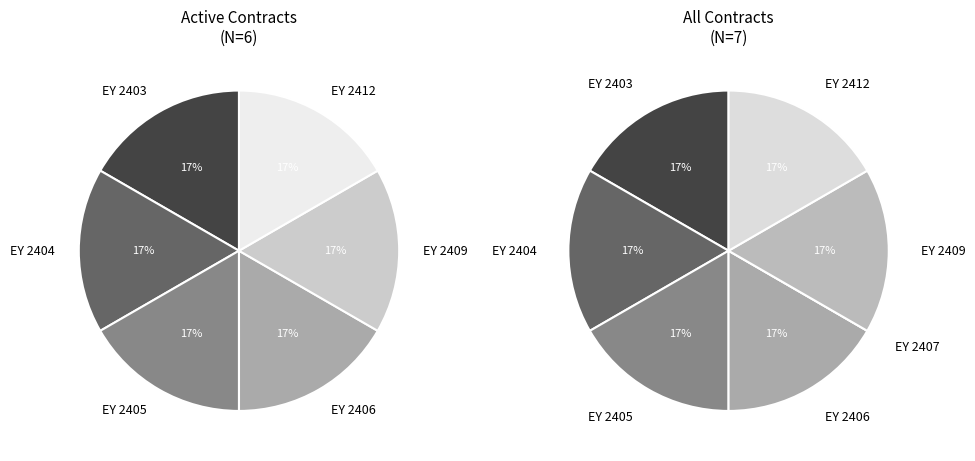

To the nearest percent, what is the difference between the largest and smallest slice percentages?

17%